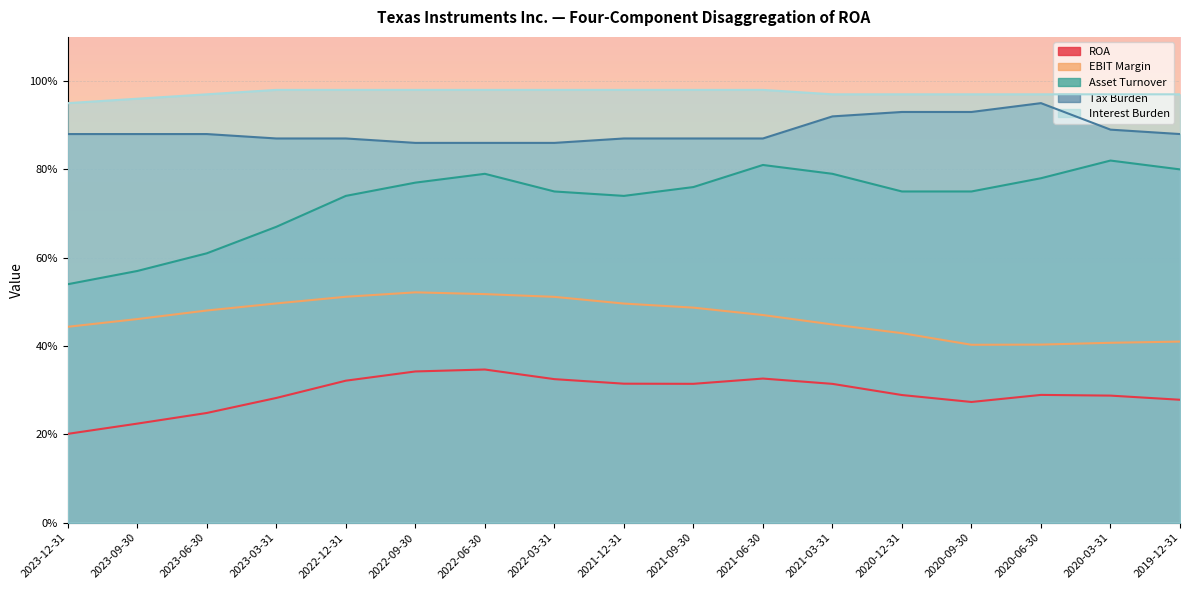

At how many categories does at least one series exceed 0?

17